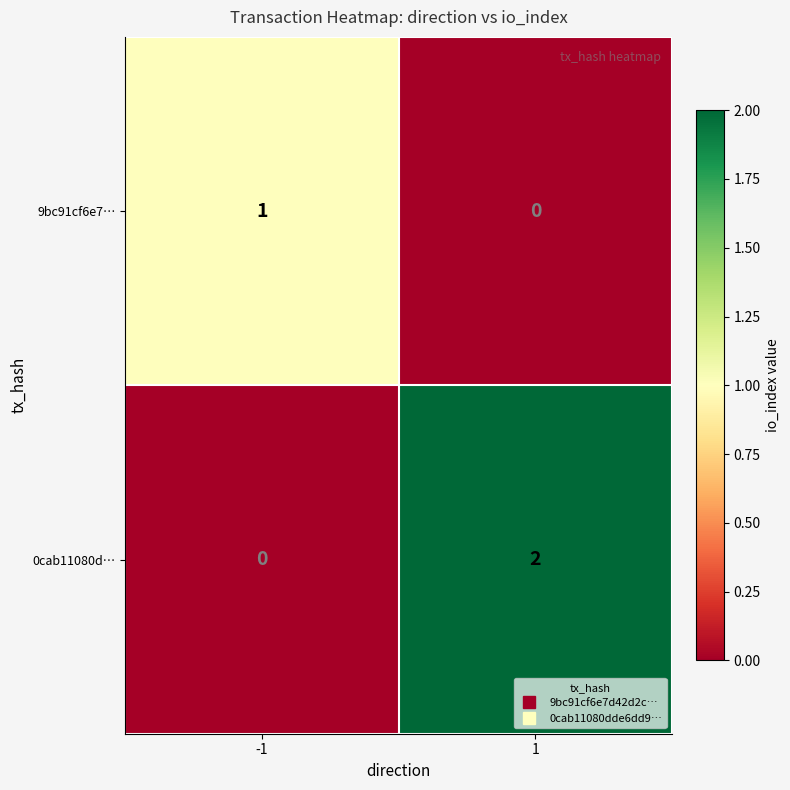

Reading right to left, list all the values displayed in this chart.

9bc91cf6e7…: 0	1
0cab11080d…: 2	0